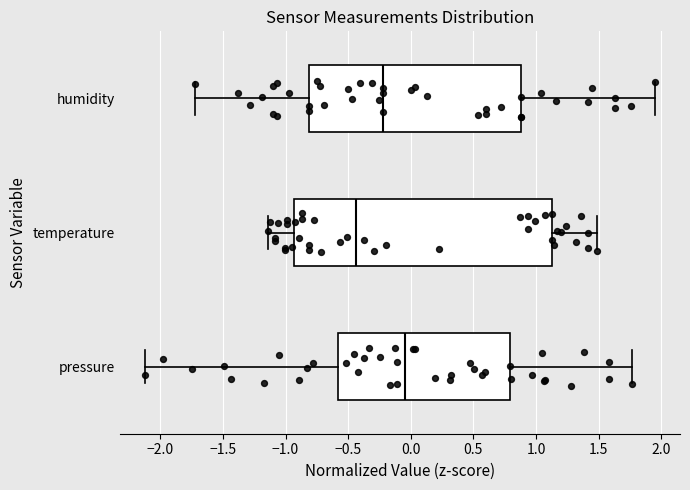

Reading bottom to top, transcribe this box plot: for each box, give where its median line is, the range the box spans, and where its two whiskers end, as read against the x-axis. The values are not printed on the chart, so give them approximately, as read against the axis.

pressure: median -0.05, box -0.60 to 0.80, whiskers -2.10 to 1.75
temperature: median -0.45, box -0.95 to 1.15, whiskers -1.15 to 1.50
humidity: median -0.20, box -0.80 to 0.90, whiskers -1.75 to 1.95